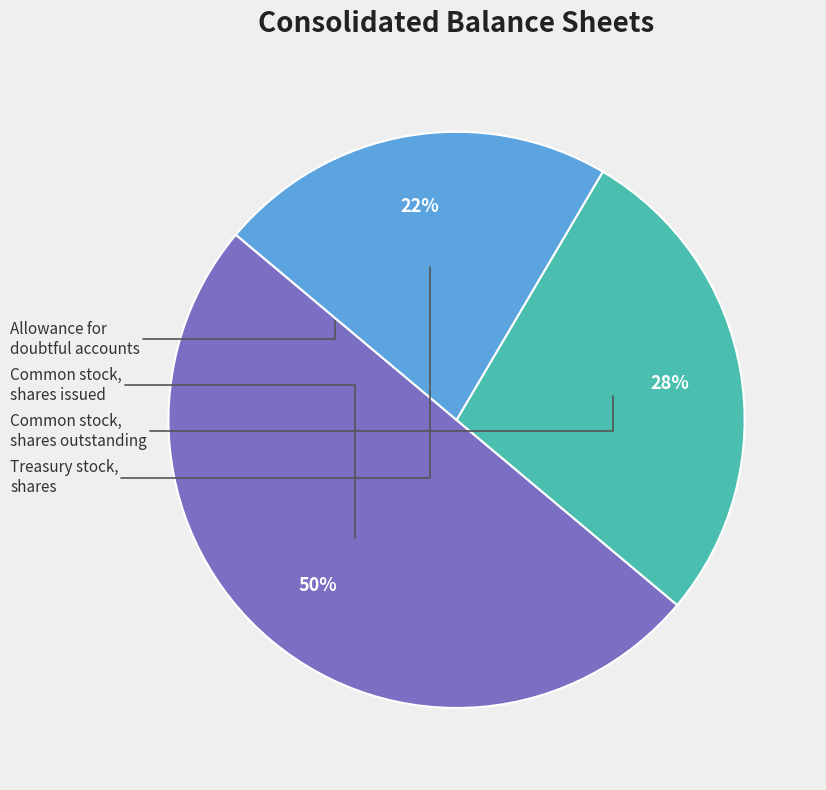

To the nearest percent, what is the difference between the largest and smallest slice percentages?

50%